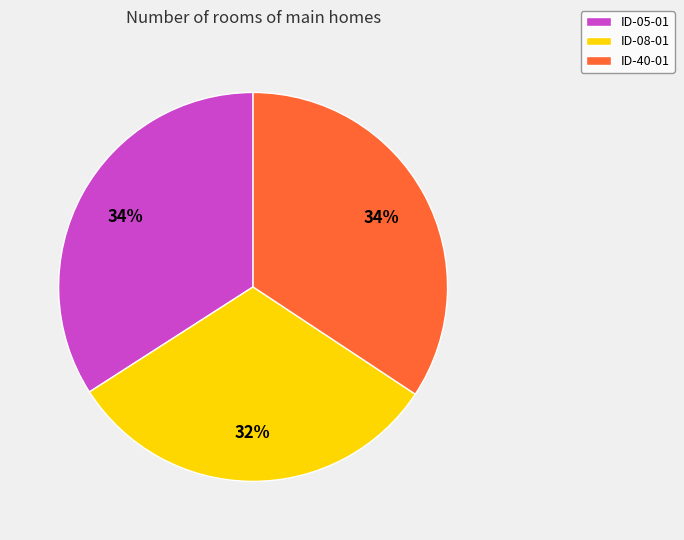

The ID-05-01 slice represents 19% of the pie. True or false?

False